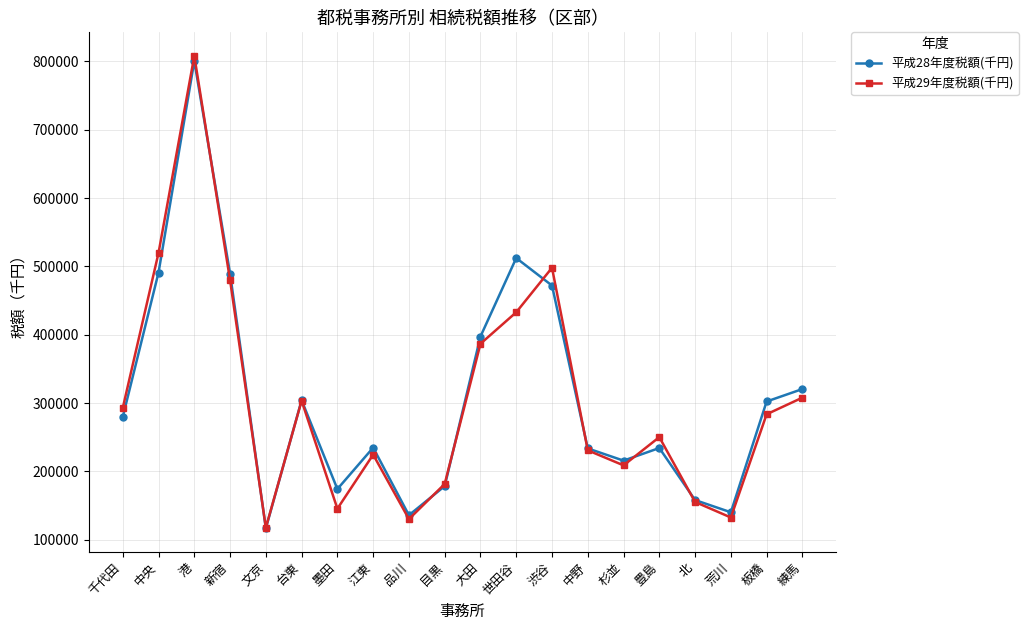

Which category has the highest value across all series?

港